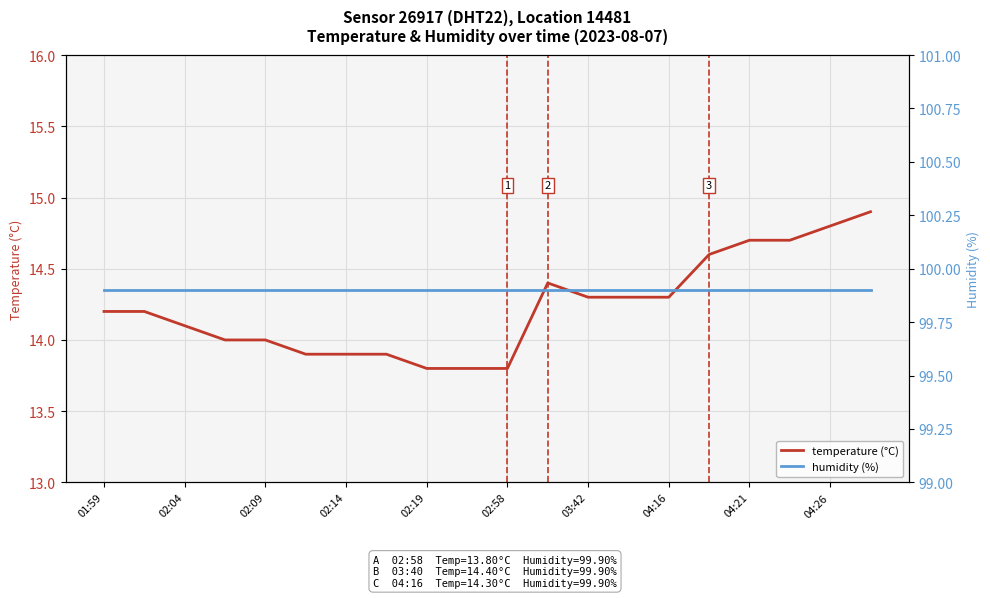

Which series has the largest range (max minus min)?

temperature (°C)